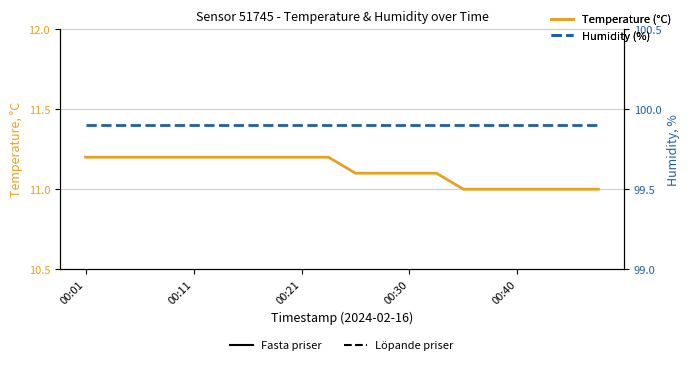

The Temperature (°C) series shows 6.0 at 00:01. True or false?

False